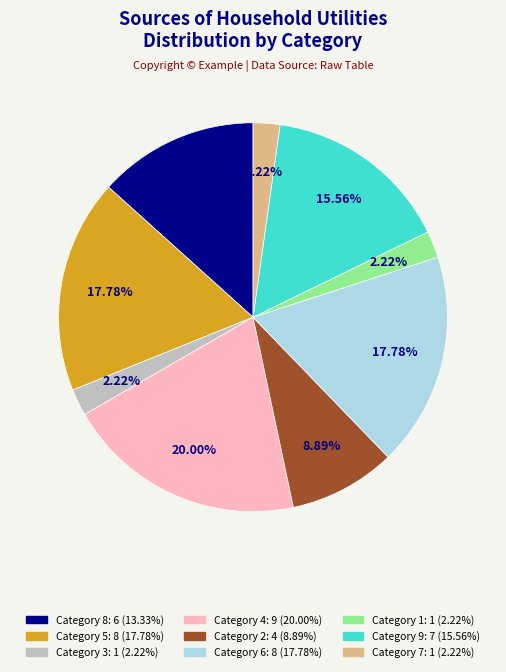

Is there a majority slice in this chart?

No